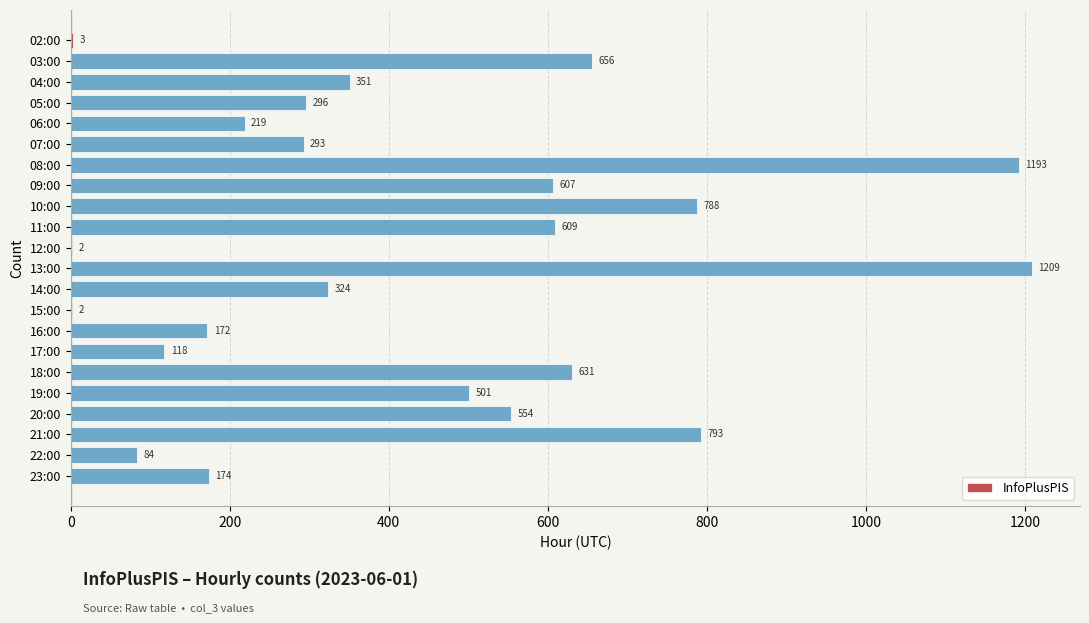

Count the number of categories in the chart.

22